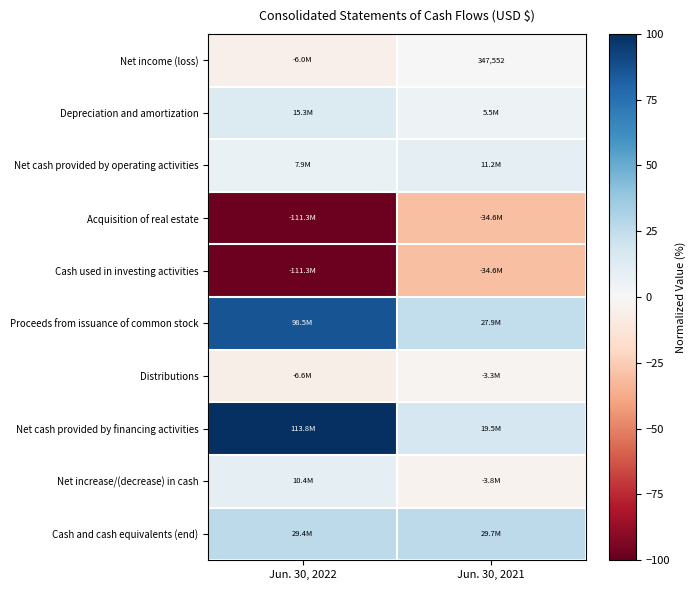

What is the minimum value shown in the chart?

-97.8